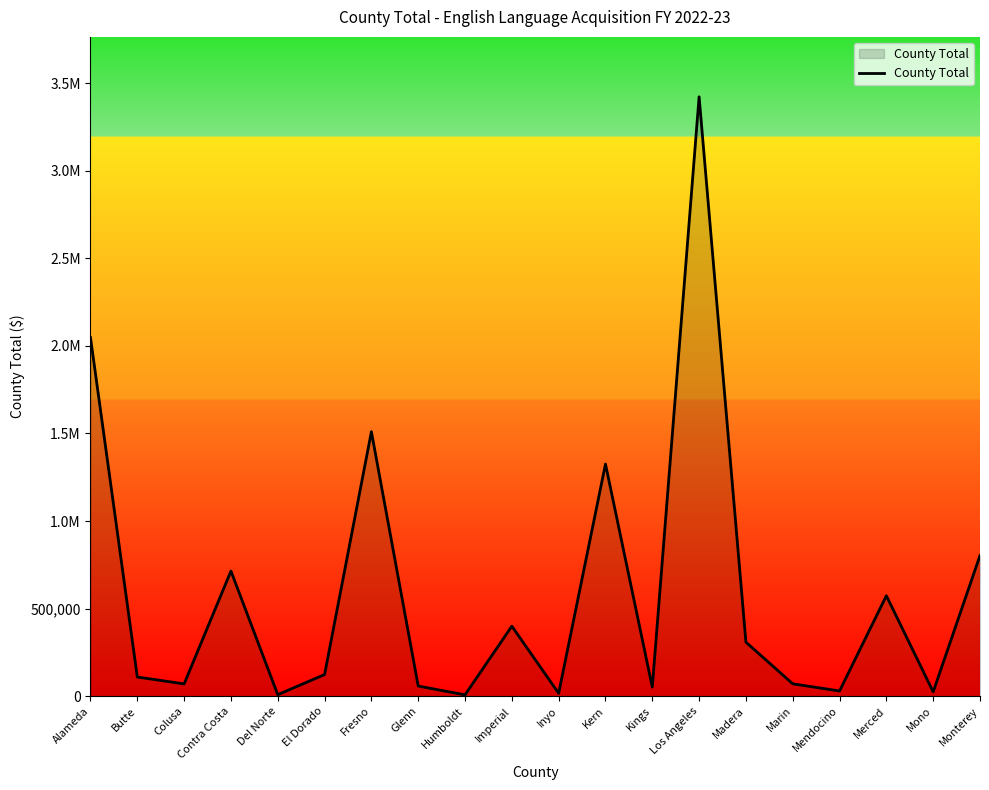

Is this an area chart (filled region under the line)?

Yes